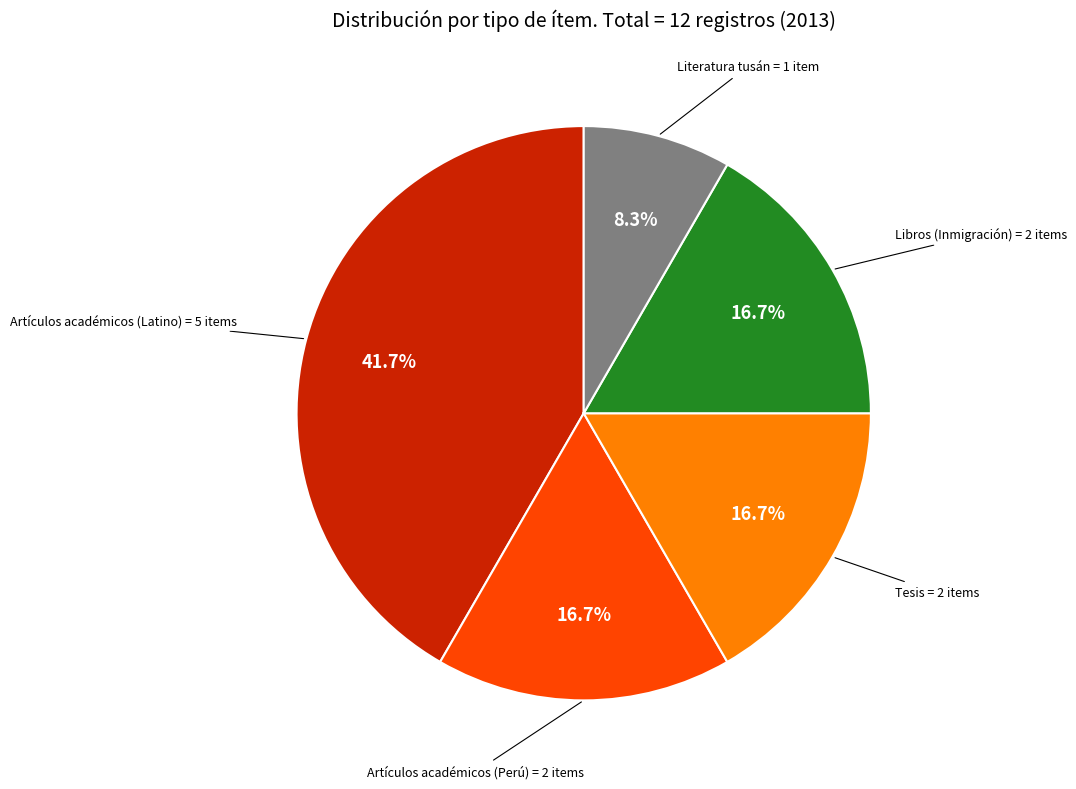

Is there a majority slice in this chart?

No